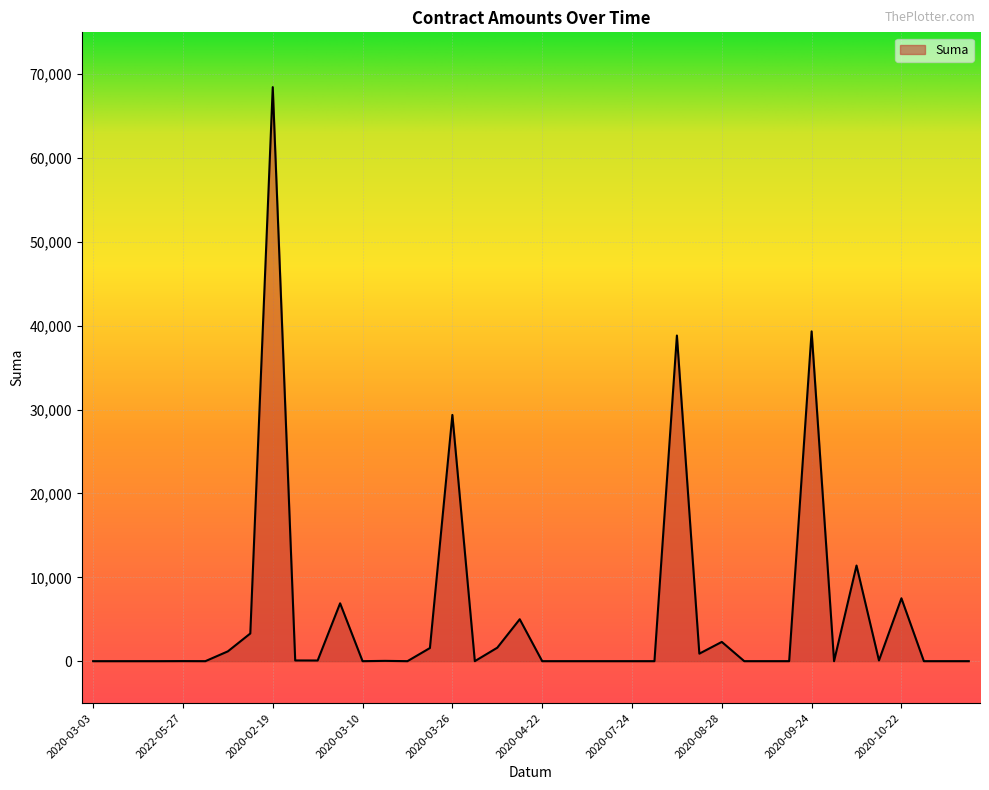

How many values exceed 0?

19